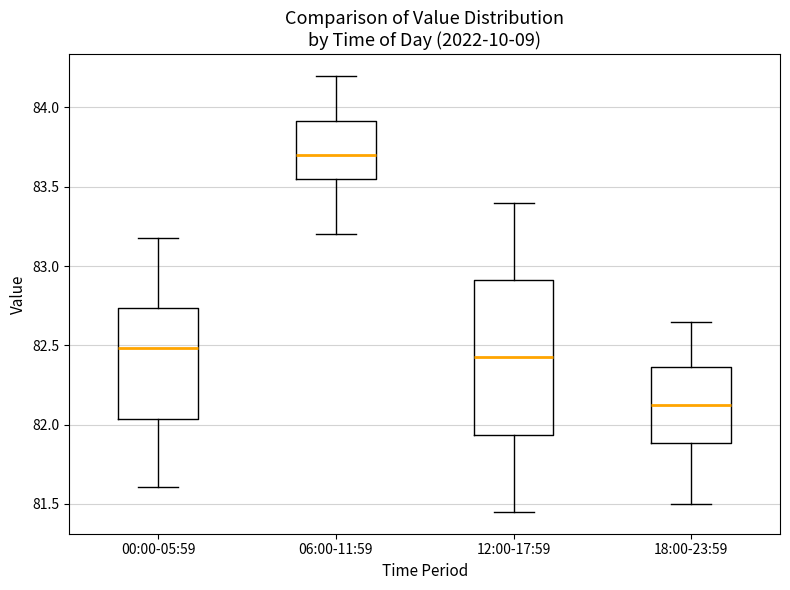

Which box's median line is the lowest?

18:00-23:59